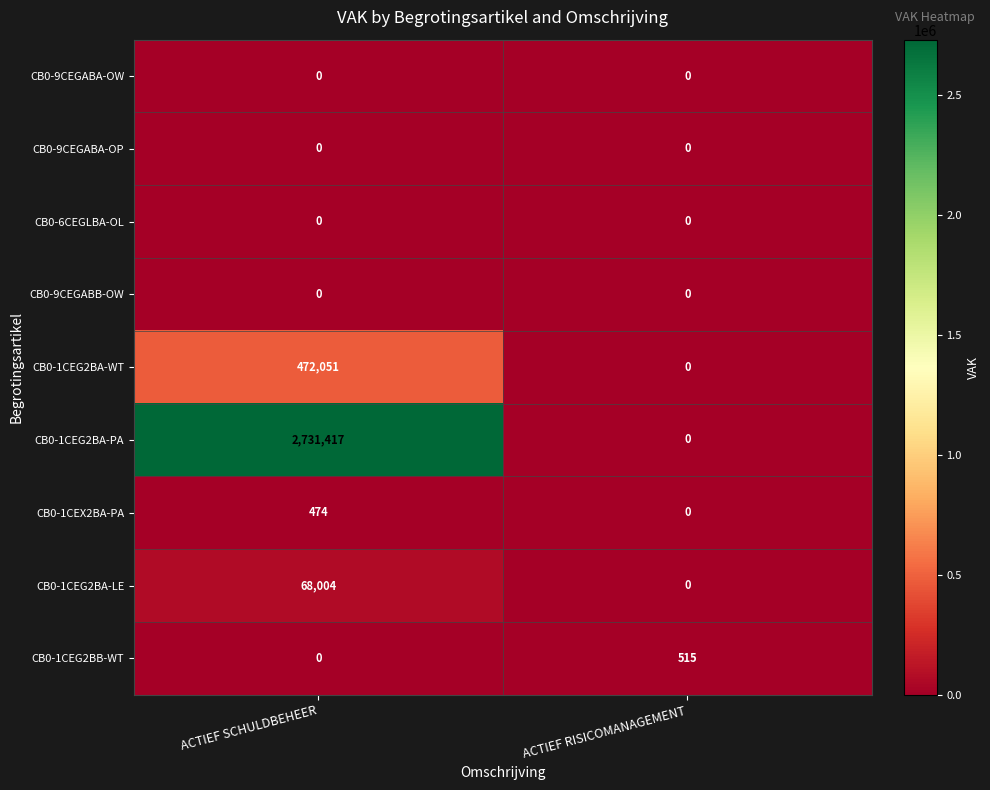

Which category has the highest value across all series?

ACTIEF SCHULDBEHEER